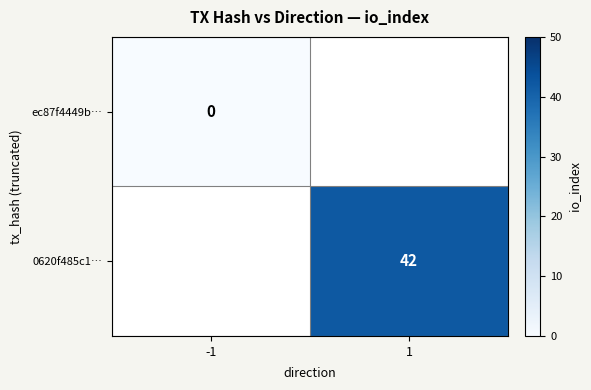

How many categories are shown in the chart?

2